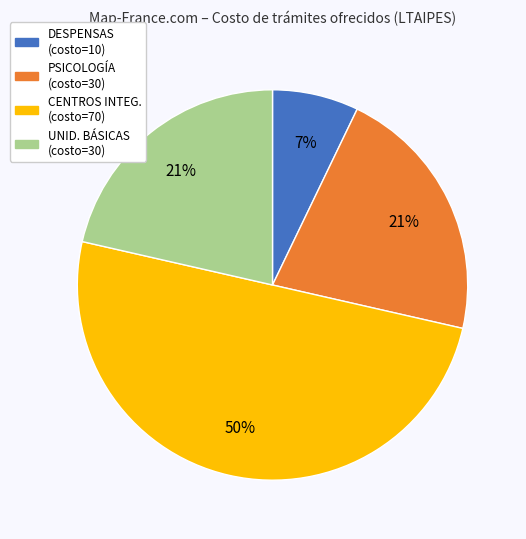

Is UNID. BÁSICAS (costo=30) the majority of the pie?

No